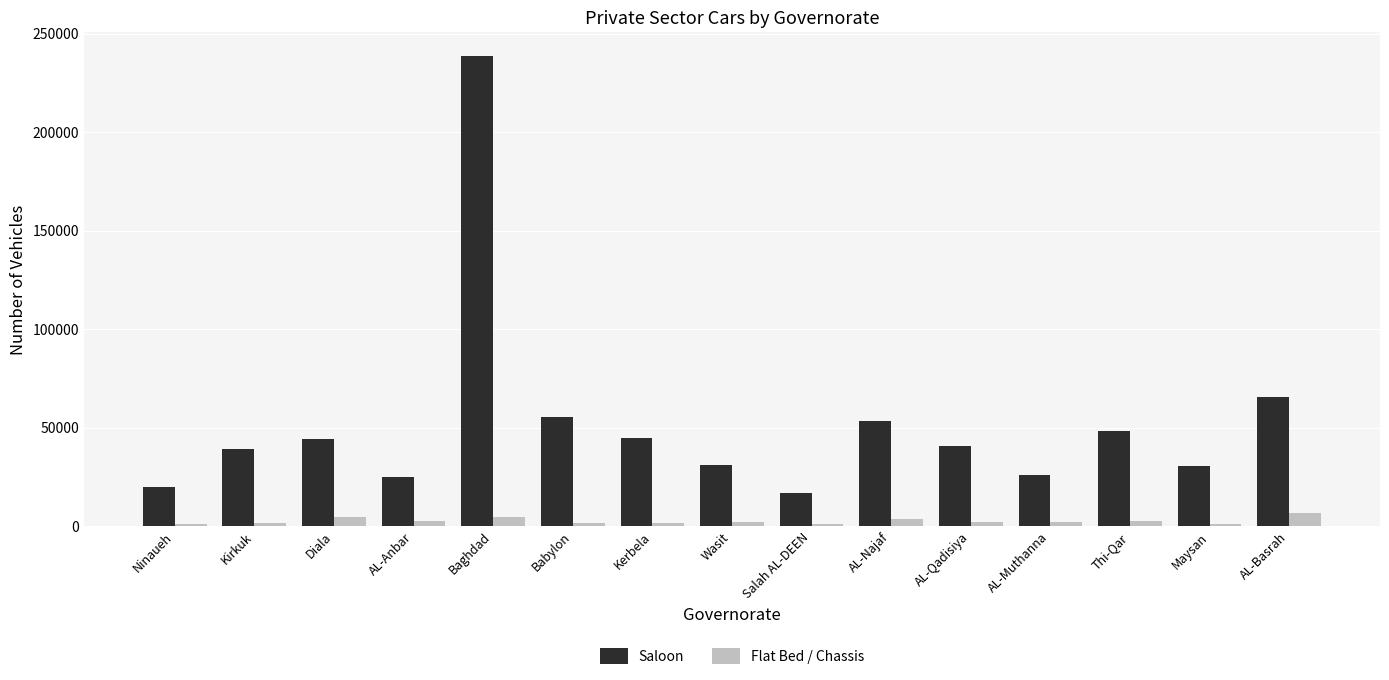

True or false: Flat Bed / Chassis has a value of 6591 at AL-Basrah.

True